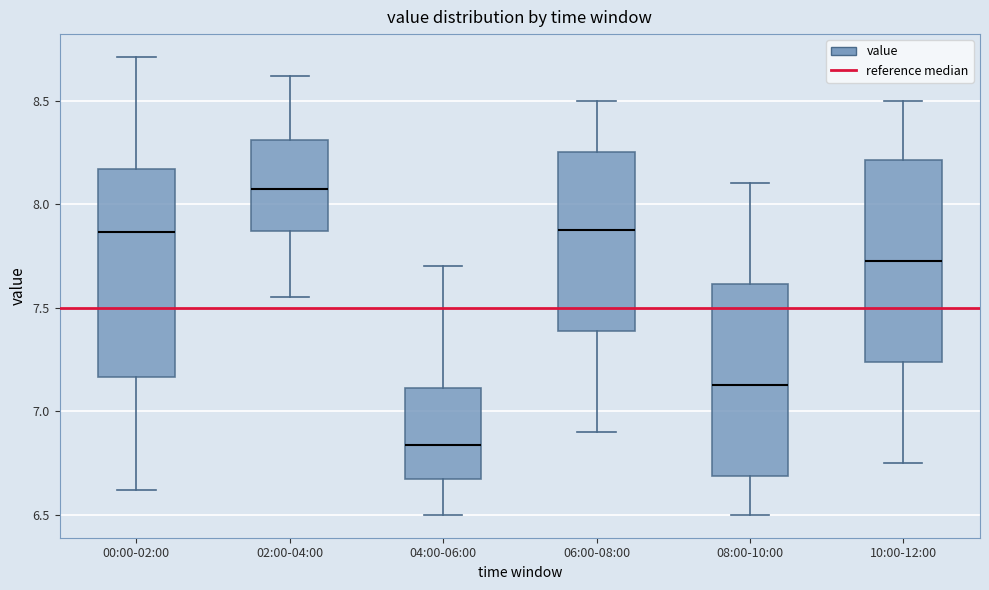

Reading left to right, transcribe this box plot: for each box, give where its median line is, the range the box spans, and where its two whiskers end, as read against the y-axis. The values are not printed on the chart, so give them approximately, as read against the axis.

00:00-02:00: median 7.85, box 7.15 to 8.15, whiskers 6.60 to 8.70
02:00-04:00: median 8.10, box 7.85 to 8.30, whiskers 7.55 to 8.60
04:00-06:00: median 6.85, box 6.65 to 7.10, whiskers 6.50 to 7.70
06:00-08:00: median 7.90, box 7.40 to 8.25, whiskers 6.90 to 8.50
08:00-10:00: median 7.15, box 6.70 to 7.60, whiskers 6.50 to 8.10
10:00-12:00: median 7.75, box 7.25 to 8.20, whiskers 6.75 to 8.50